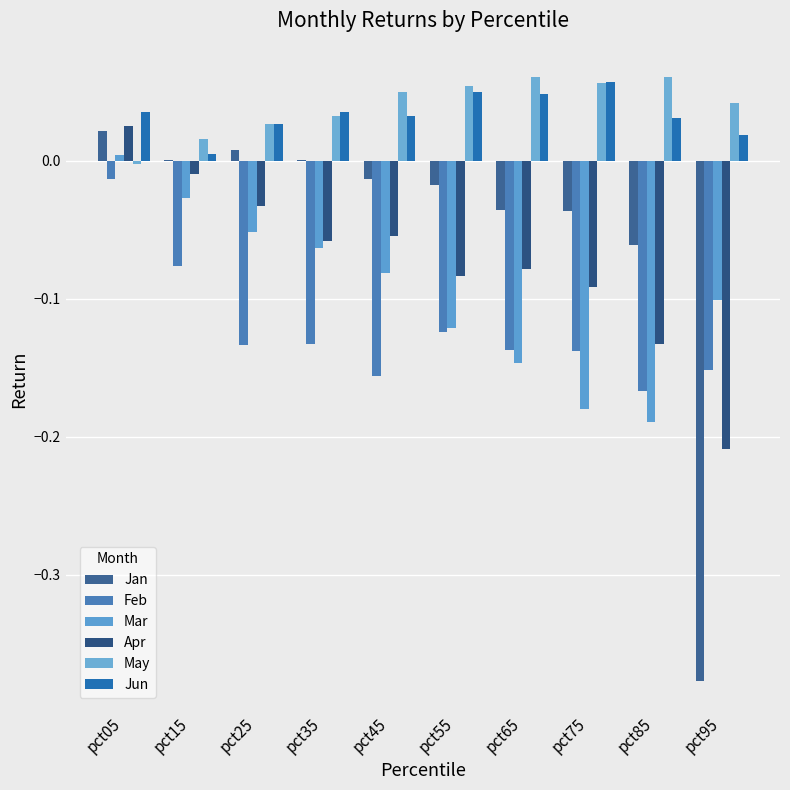

Read the Apr value at pct45.

-0.1